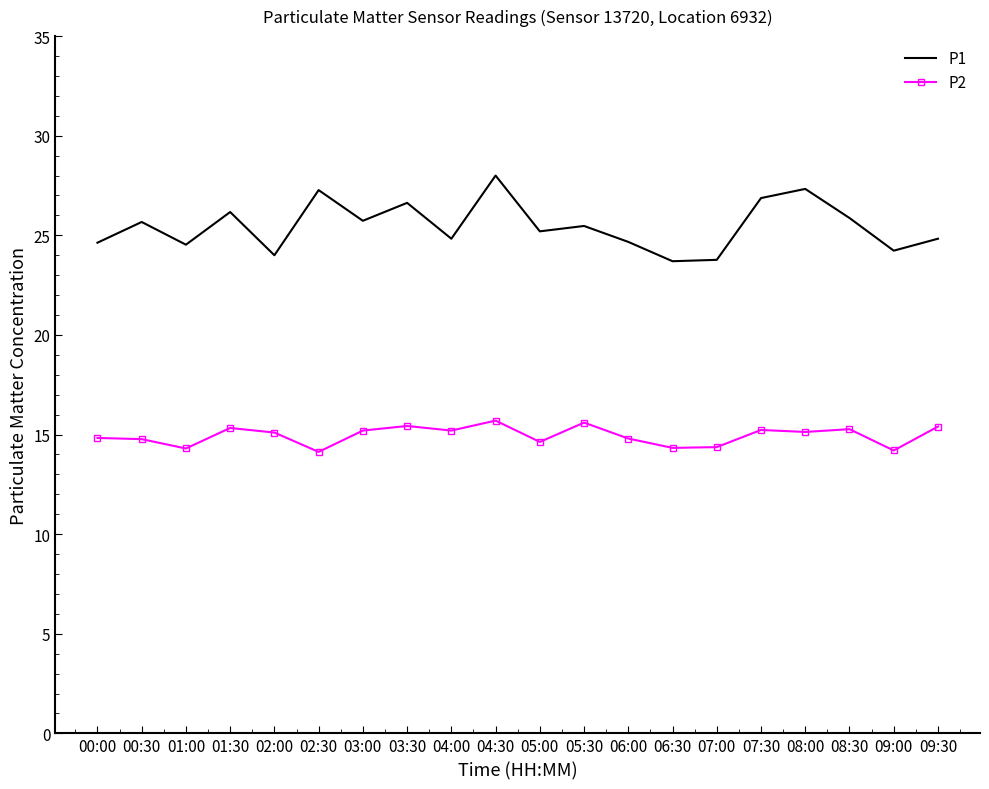

What position from the right is 00:30?

19